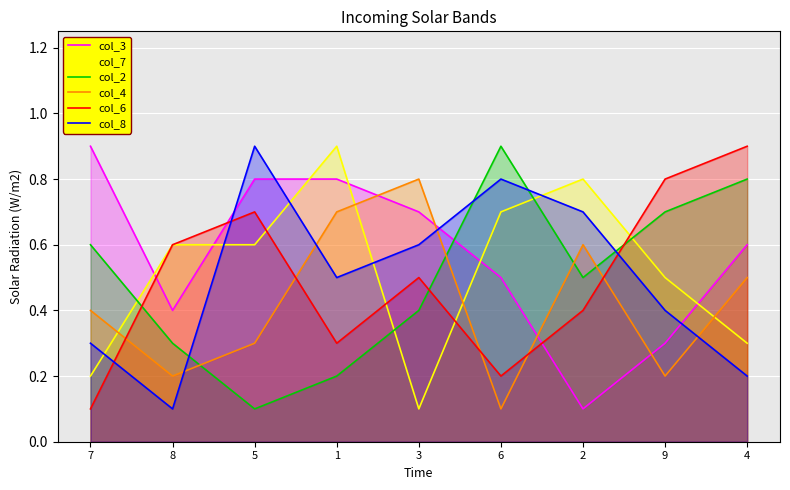

Which series has the largest total across all categories?

col_3